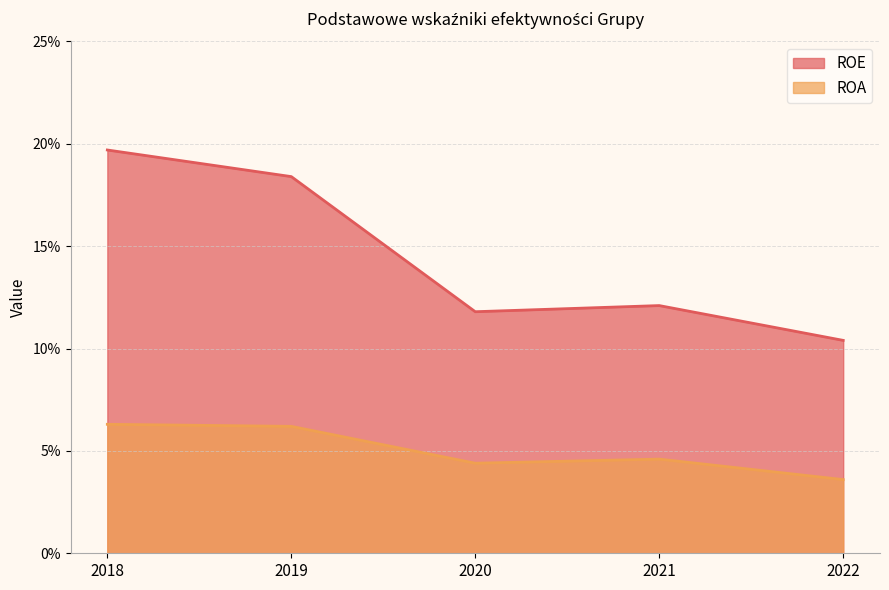

Does the chart have visible grid lines?

Yes